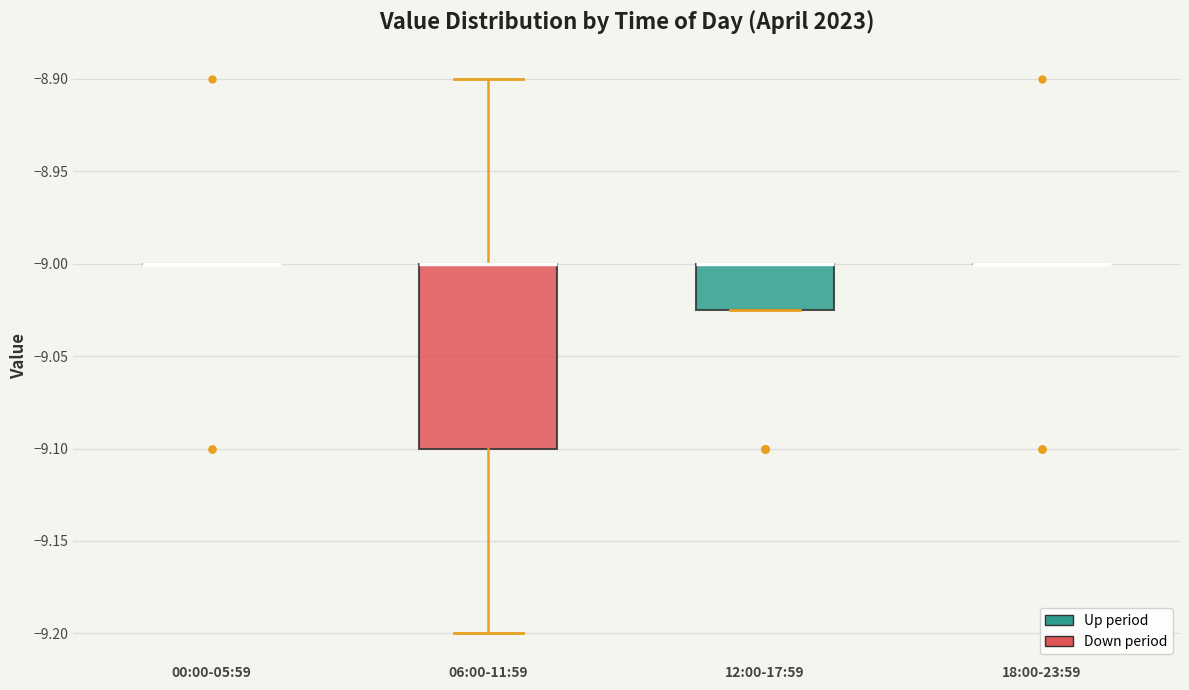

Reading left to right, transcribe this box plot: for each box, give where its median line is, the range the box spans, and where its two whiskers end, as read against the y-axis. The values are not printed on the chart, so give them approximately, as read against the axis.

00:00-05:59: box collapsed to a line at -9.000, whiskers -9.000 to -9.000
06:00-11:59: median -9.000 (drawn on the box's upper edge), box -9.100 to -9.000, whiskers -9.200 to -8.900
12:00-17:59: median -9.000 (drawn on the box's upper edge), box -9.025 to -9.000, whiskers -9.025 to -9.000
18:00-23:59: box collapsed to a line at -9.000, whiskers -9.000 to -9.000